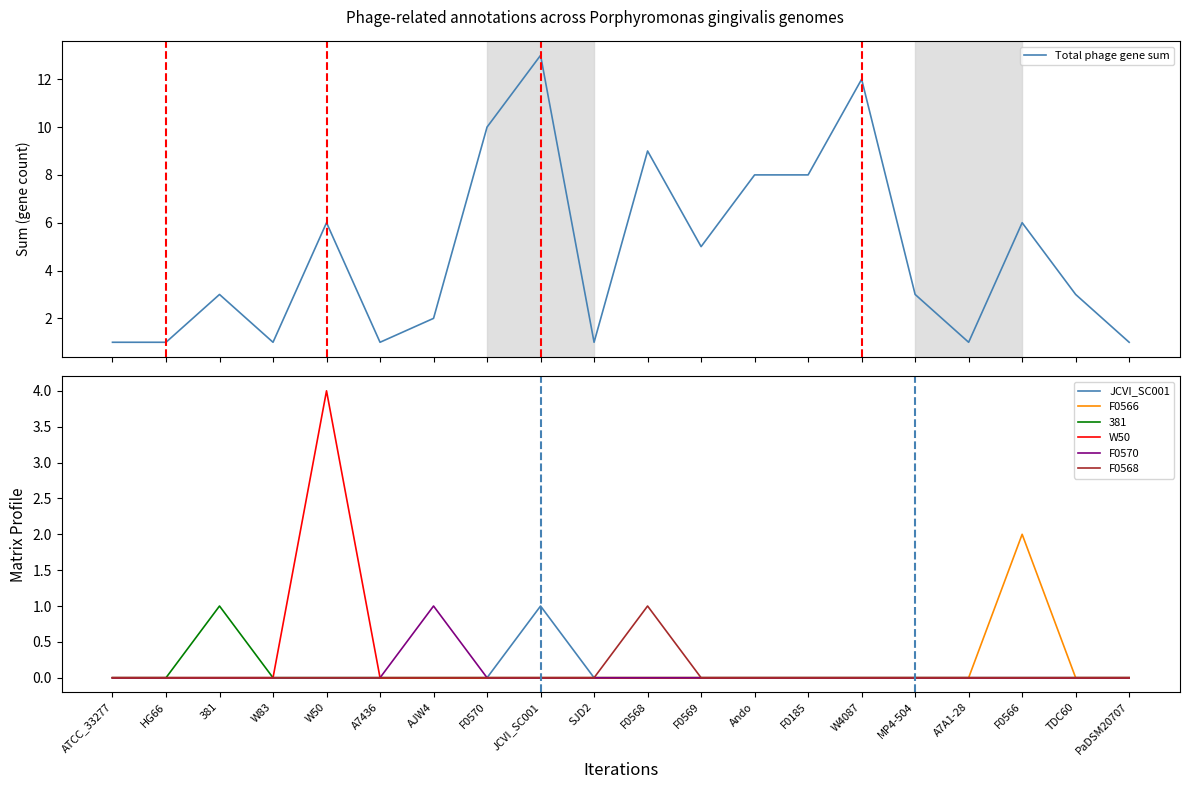

True or false: Total phage gene sum has a value of 3 at 381.

True